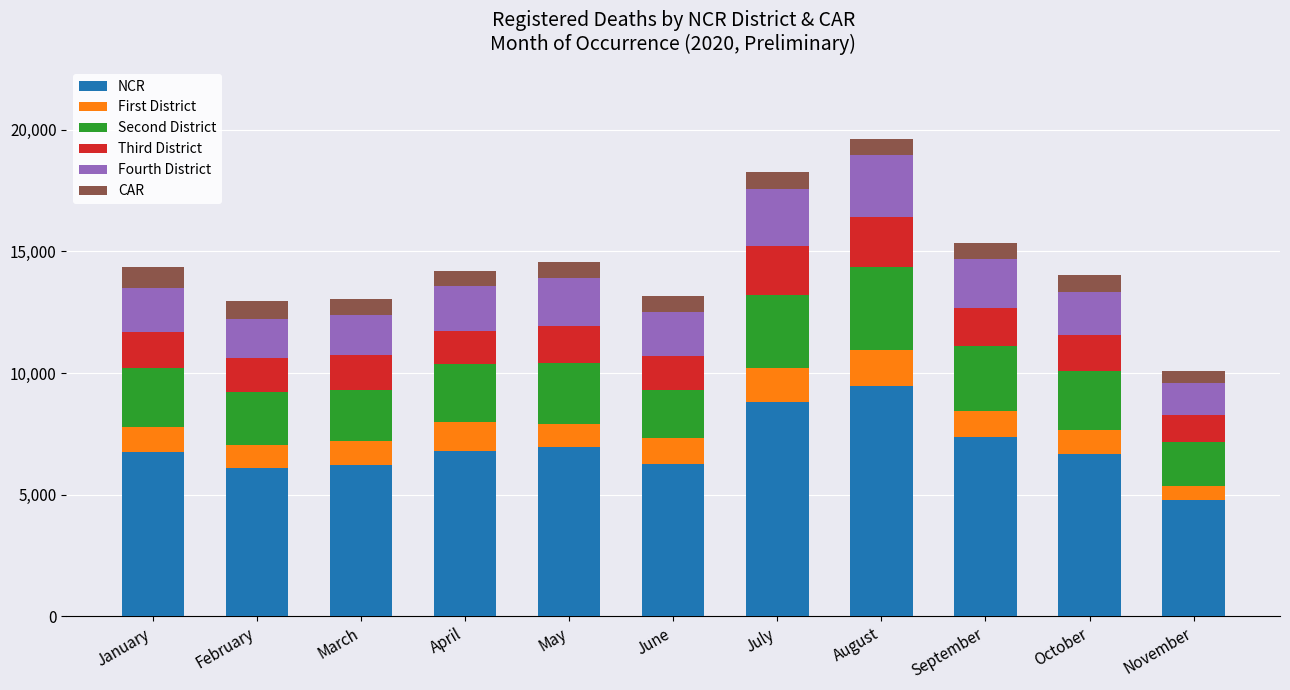

Count the number of data series in this chart.

6